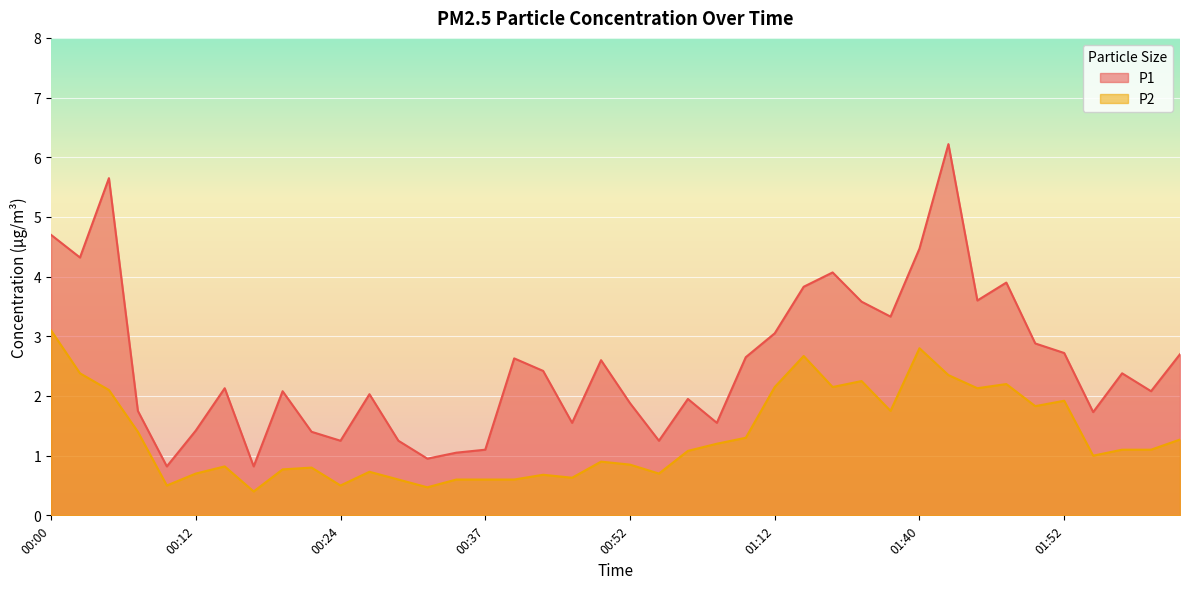

Rank the series at 01:55 from lowest to highest value.

P2, P1